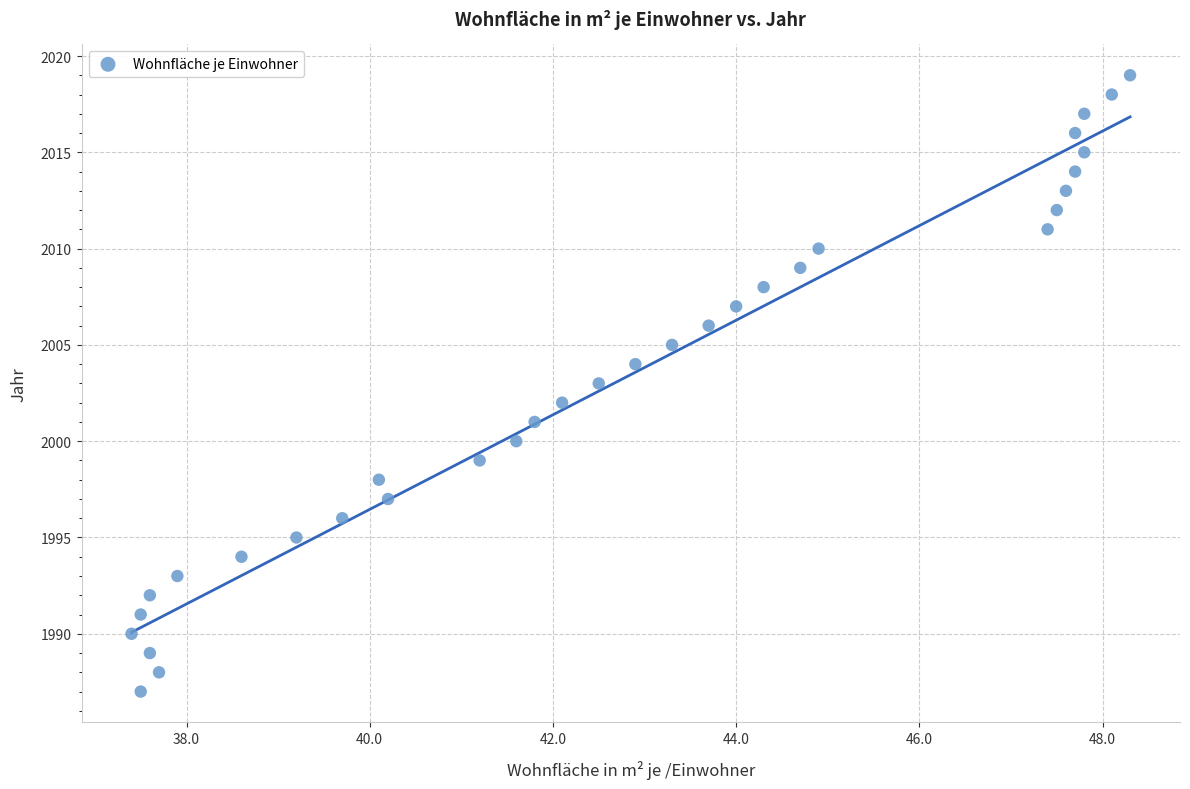

What is the range of Y values (max minus min)?

32